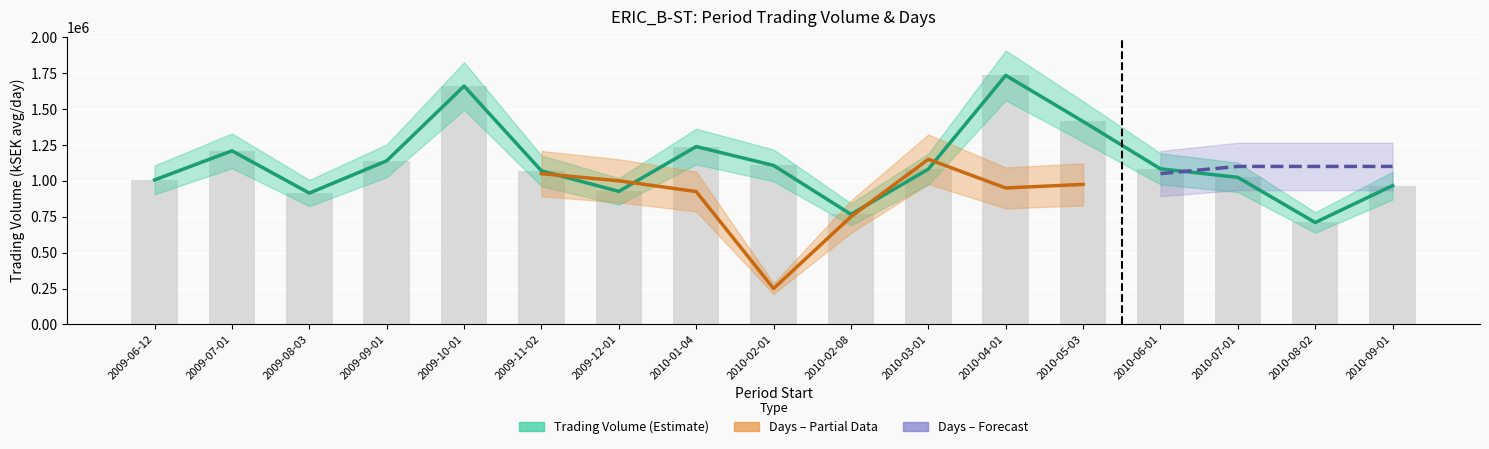

What is the label of the 6th bar from the right?

2010-04-01